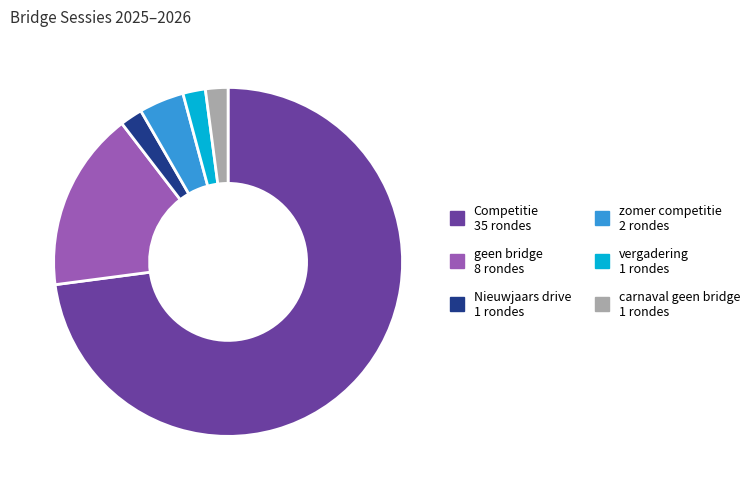

Is there a majority slice in this chart?

Yes